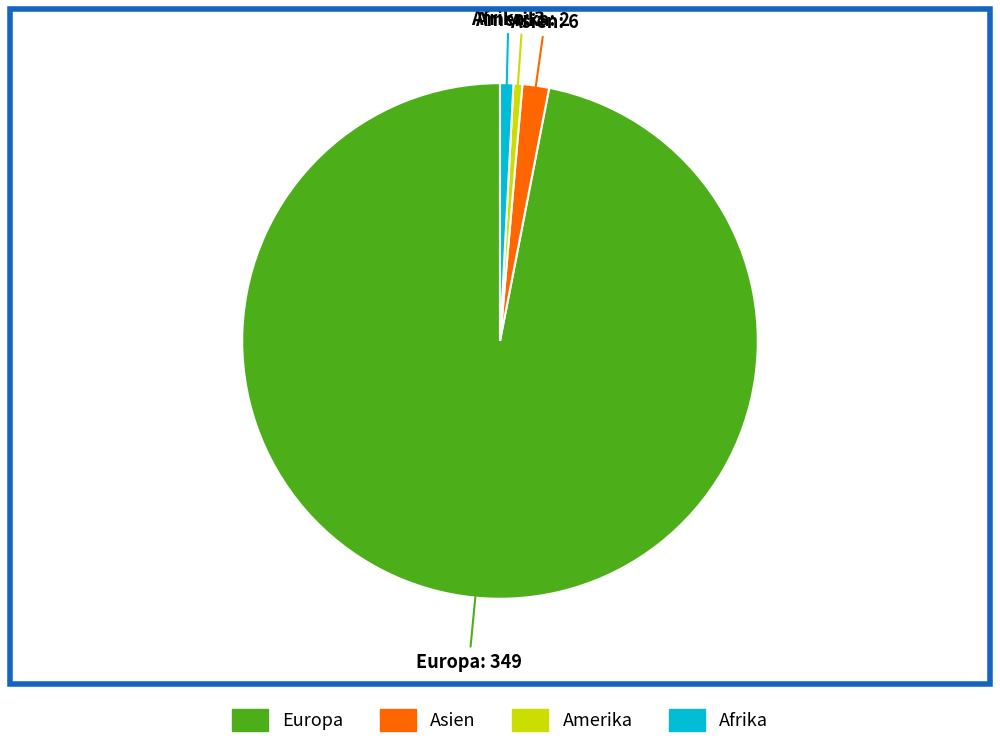

What is the majority slice?

Europa